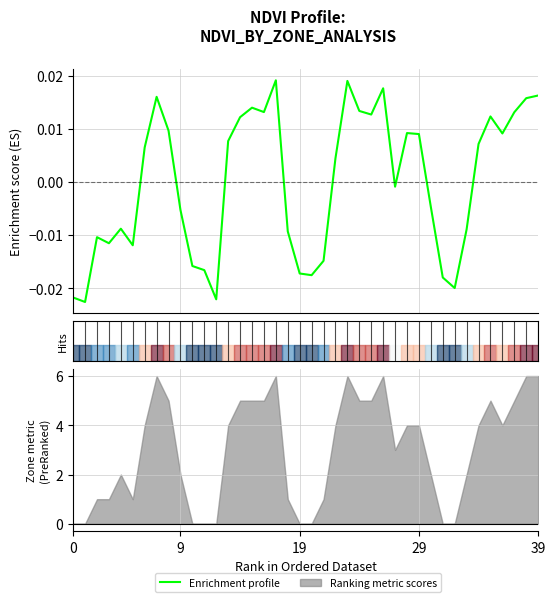

Is it true that the value at 28 is 0.0?

False